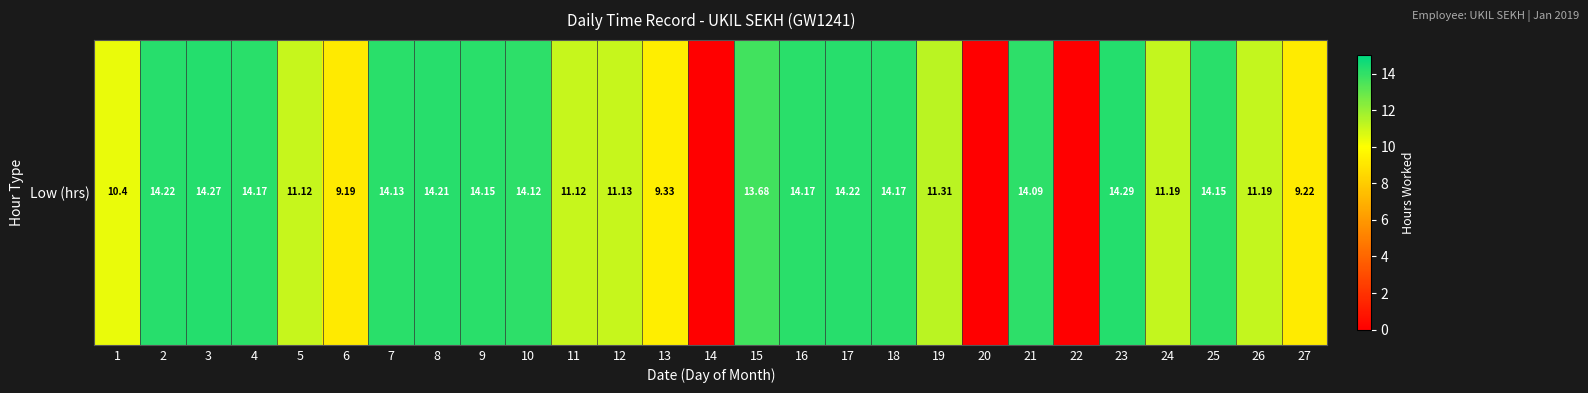

Reading left to right, extract all data points from this chart.

10.4	14.2	14.3	14.2	11.1	9.2	14.1	14.2	14.2	14.1	11.1	11.1	9.3	0.0	13.7	14.2	14.2	14.2	11.3	0.0	14.1	0.0	14.3	11.2	14.2	11.2	9.2